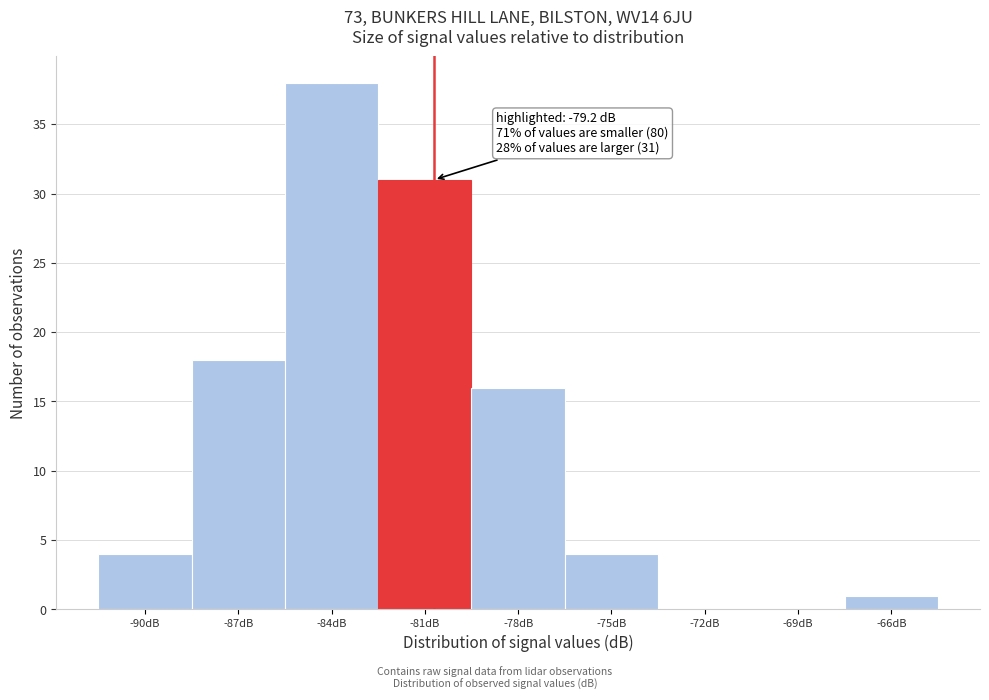

Reading left to right, transcribe all the data shown in this chart.

-90dB=4	-87dB=18	-84dB=38	-81dB=31	-78dB=16	-75dB=4	-72dB=0	-69dB=0	-66dB=1